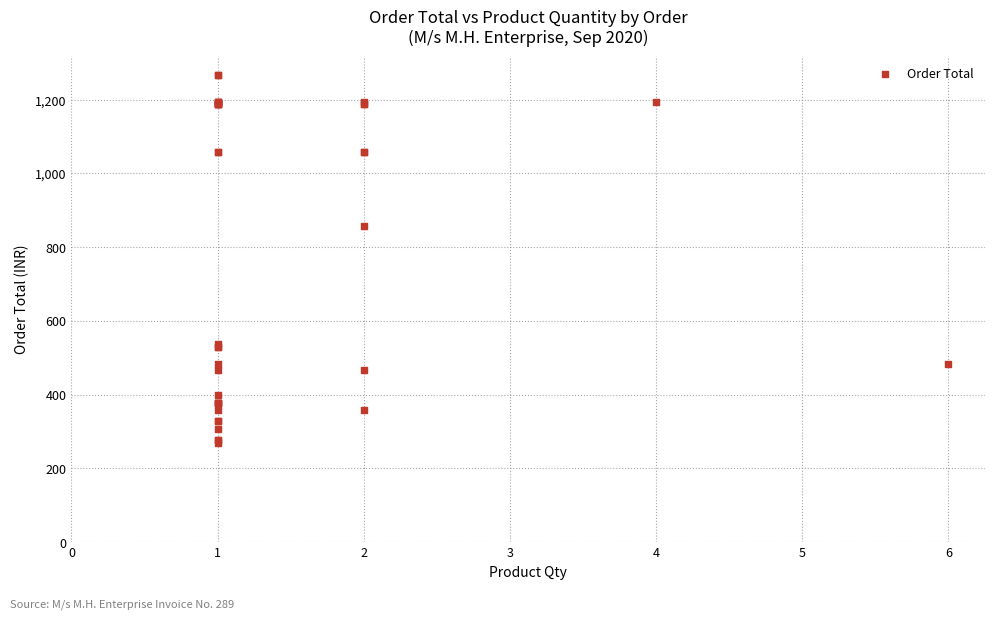

What Y value in the scatter plot is closest to 768?

858